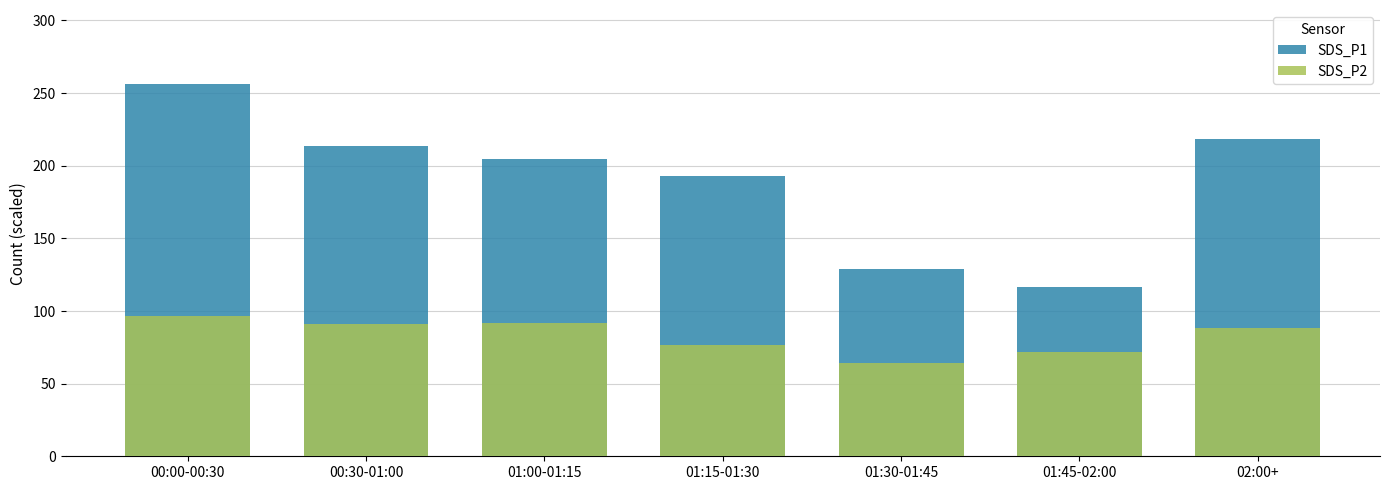

At how many categories does at least one series exceed 243?

1